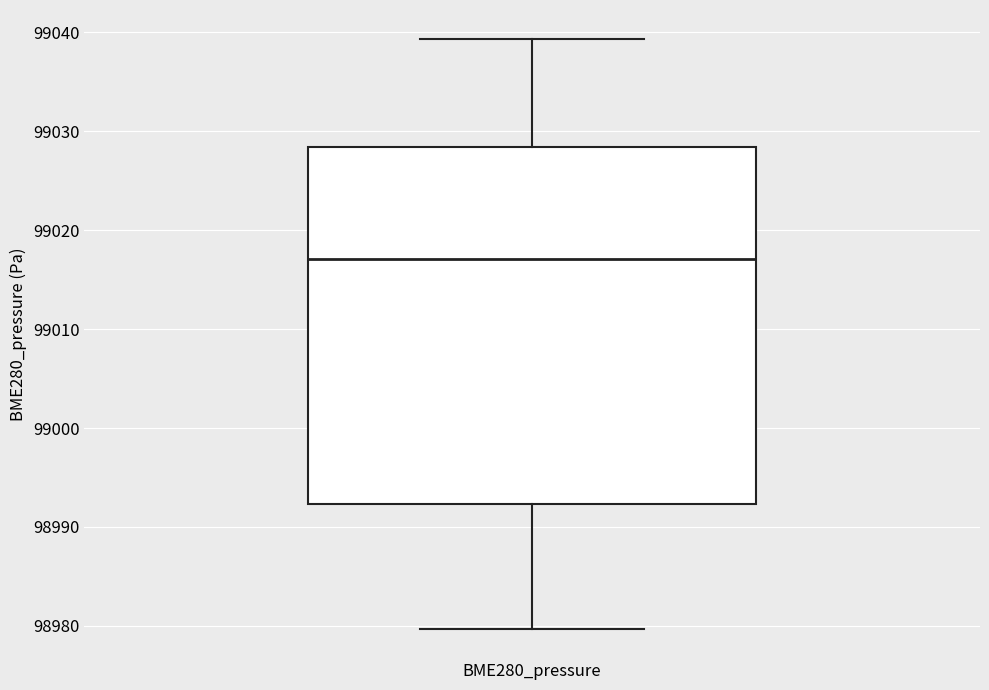

Where does the upper whisker of the box for BME280_pressure end on the y-axis? The values are not printed on the chart, so give them approximately, as read against the axis.

99039